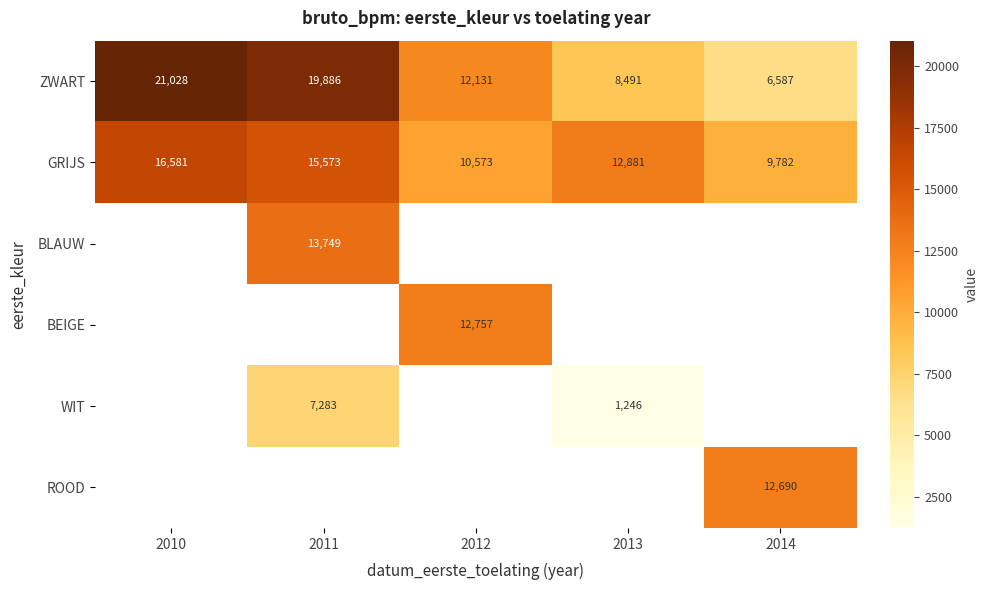

Which label corresponds to the largest value in the chart?

2010